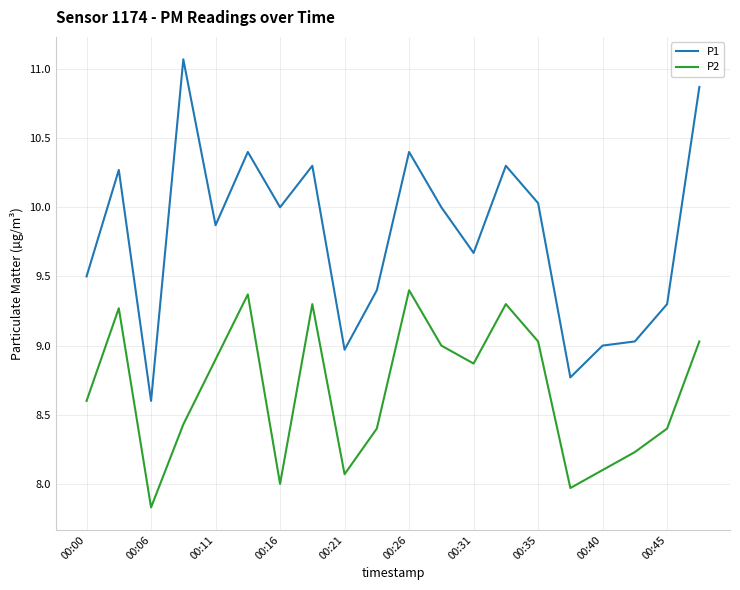

List the series in order of their peak value, lowest first.

P2, P1